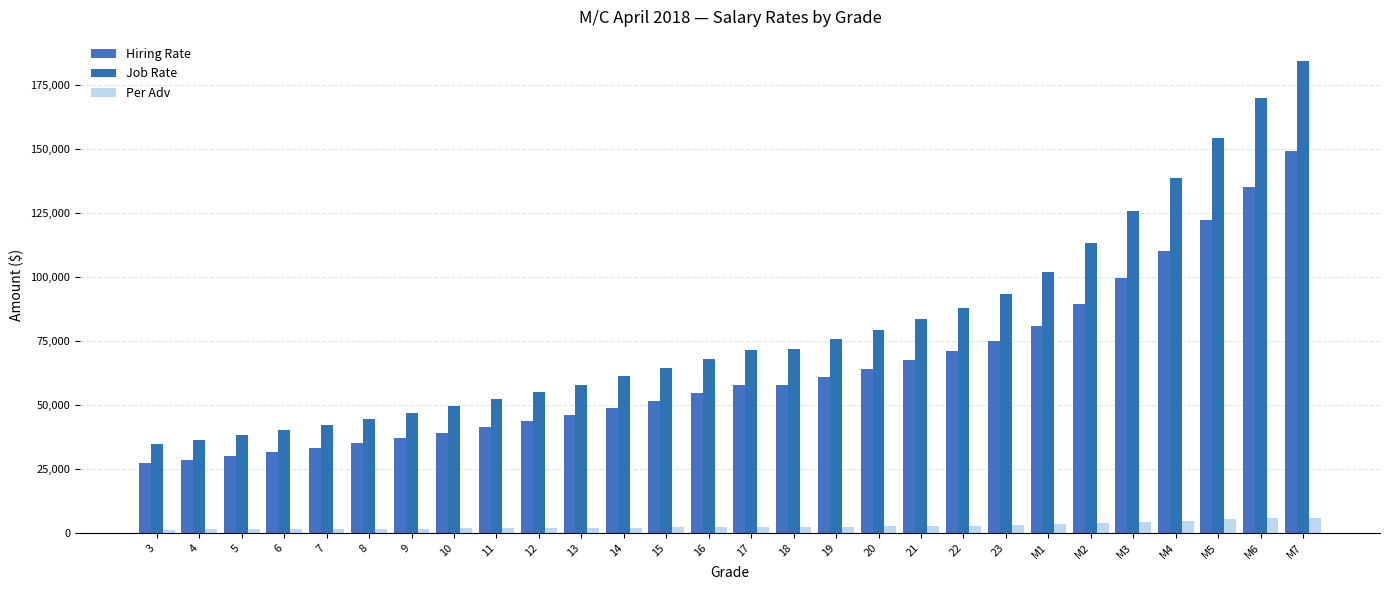

Which series changed the most between 4 and 16?

Job Rate